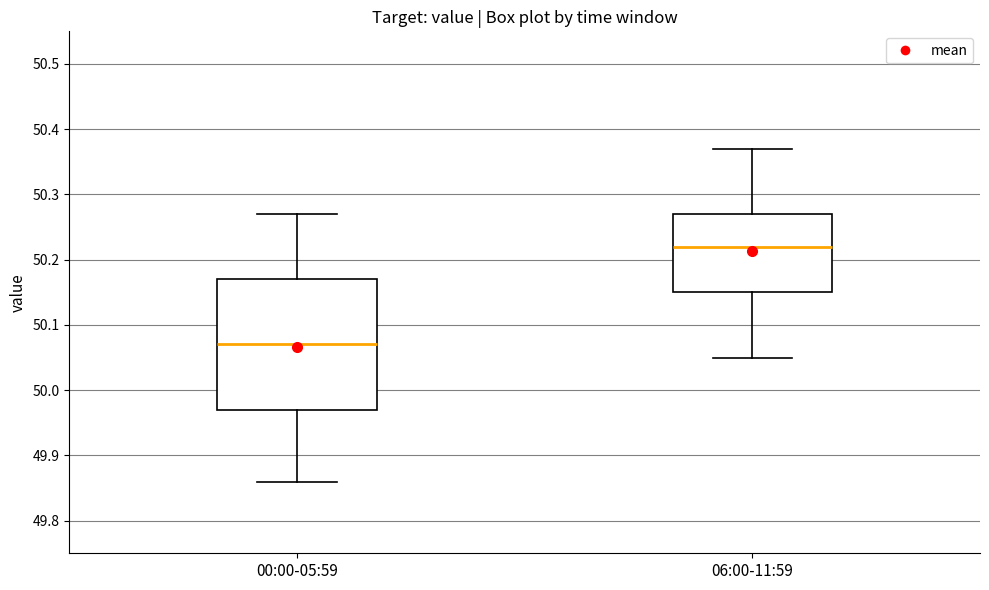

Comparing the boxes themselves (not the whiskers), which one is the tallest?

00:00-05:59